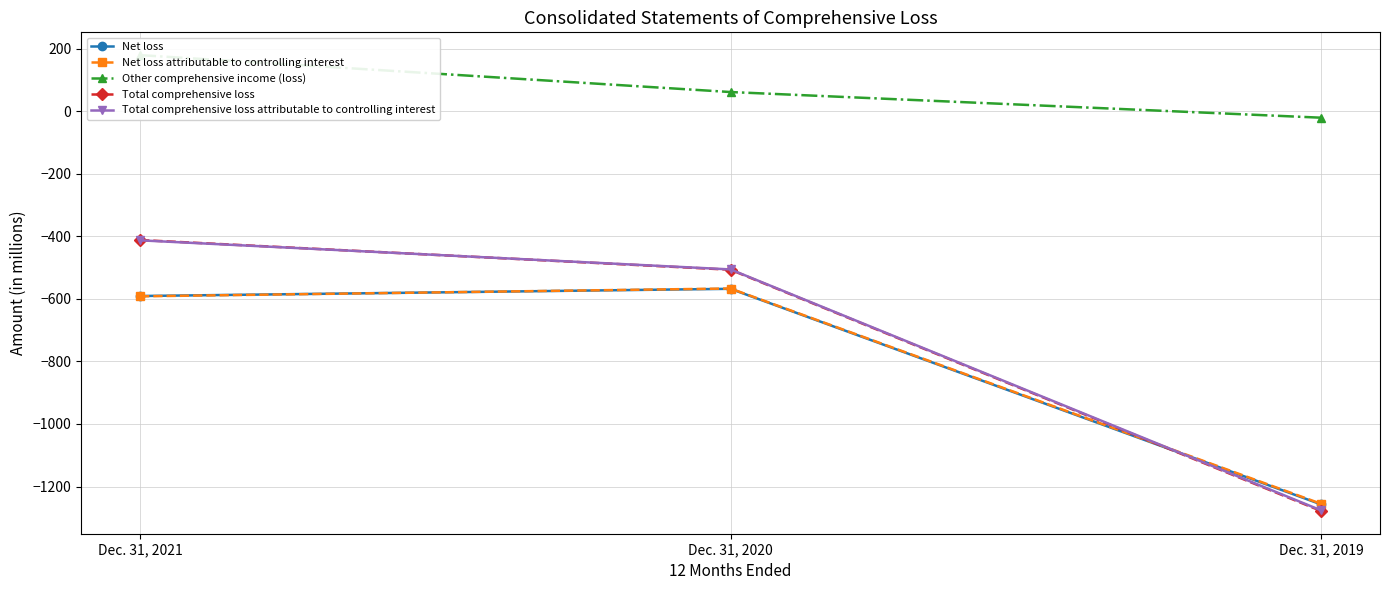

What is the difference between the maximum and minimum values in the Other comprehensive income (loss) series?

200